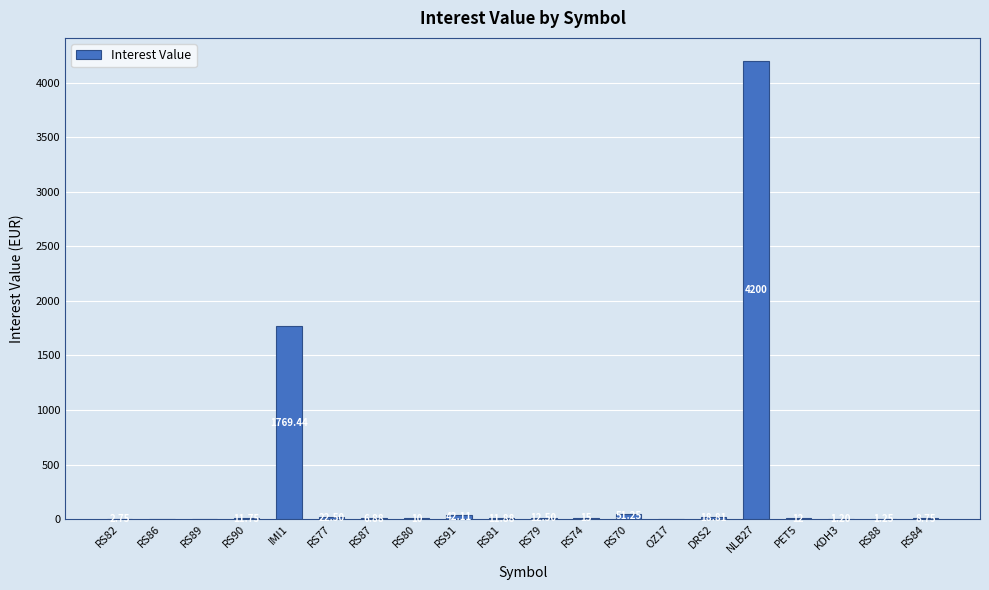

What is the sum of all values?

6198.1